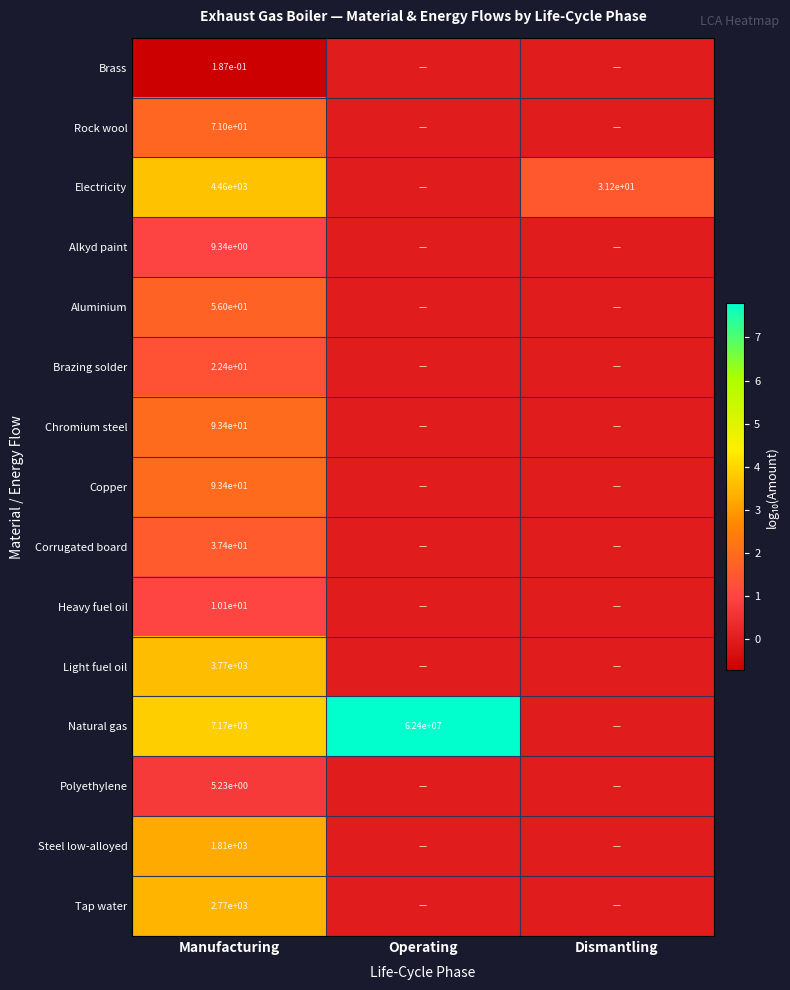

The value of Electricity at Dismantling is 31.2. True or false?

True